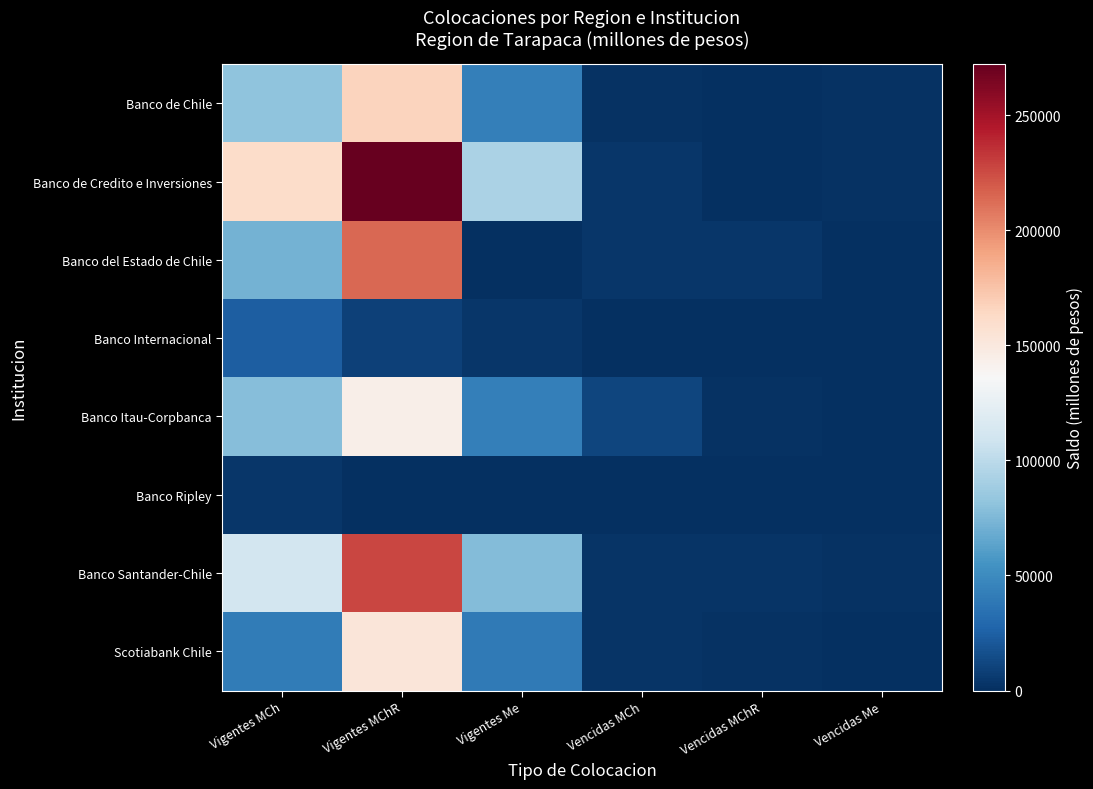

Between Vigentes MChR and Vencidas MCh, which series saw the biggest shift?

Banco de Credito e Inversiones